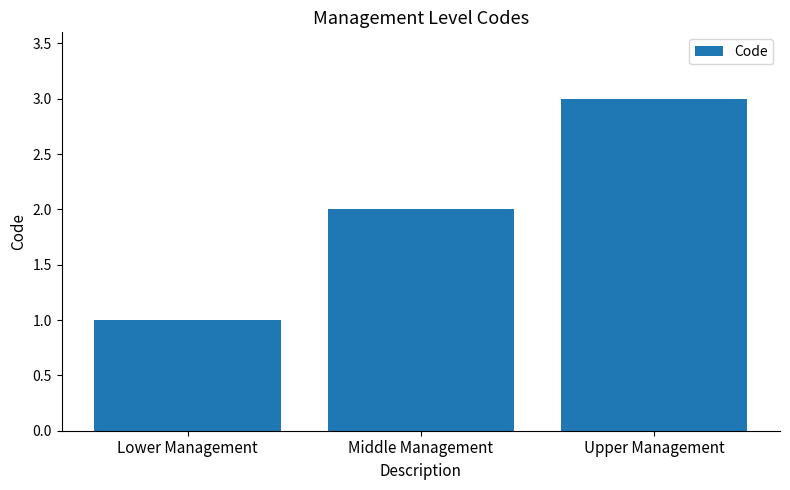

Approximately how many times larger is the value at Upper Management compared to Lower Management?

3.0